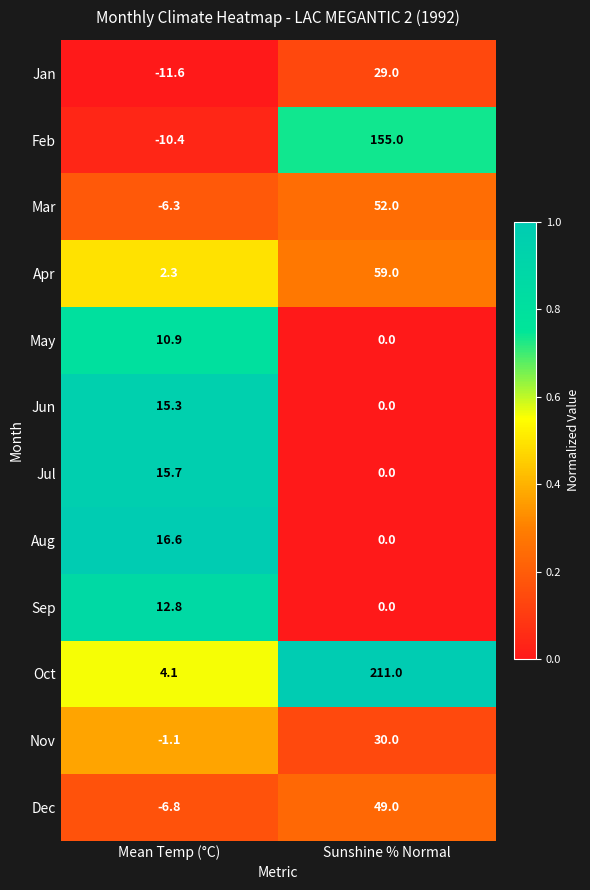

Which label corresponds to the smallest value in the chart?

Mean Temp (°C)